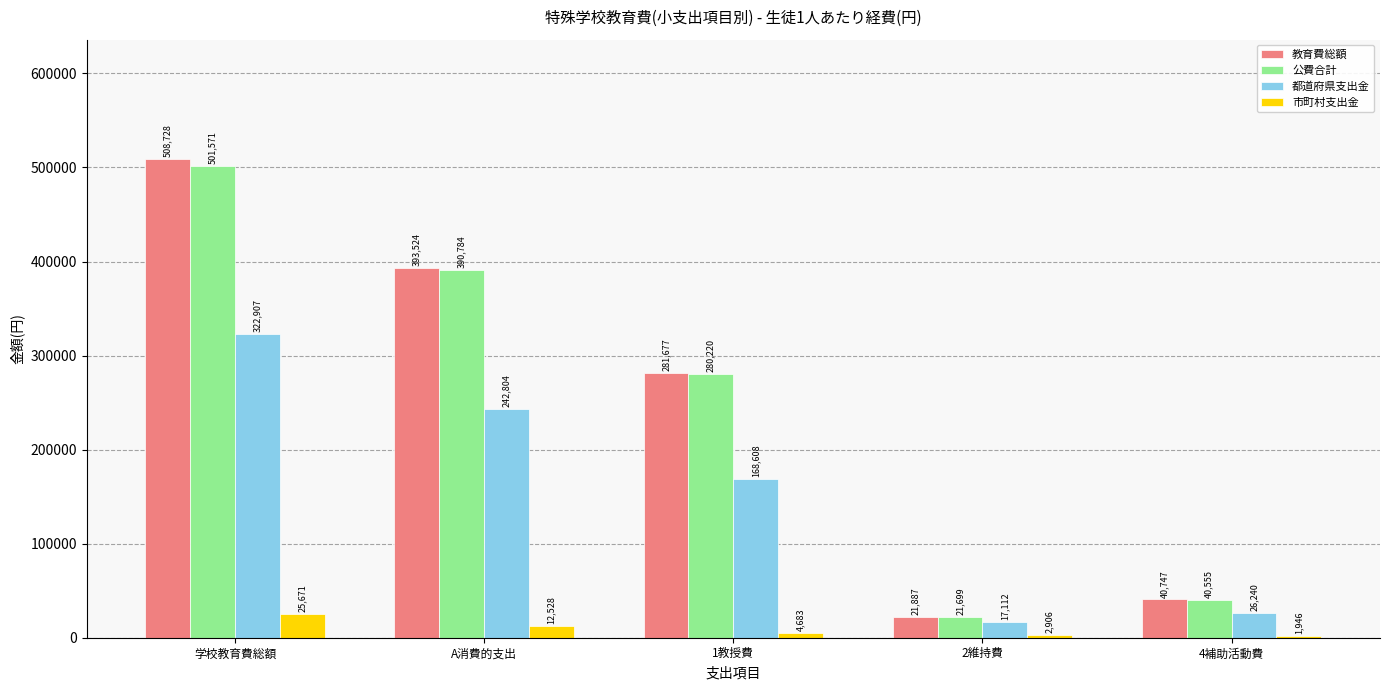

Rank the series at 学校教育費総額 from lowest to highest value.

市町村支出金, 都道府県支出金, 公費合計, 教育費総額